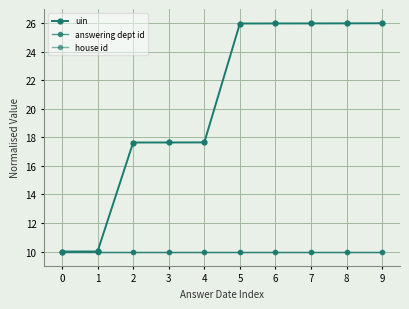

How many lines are shown in the chart?

3